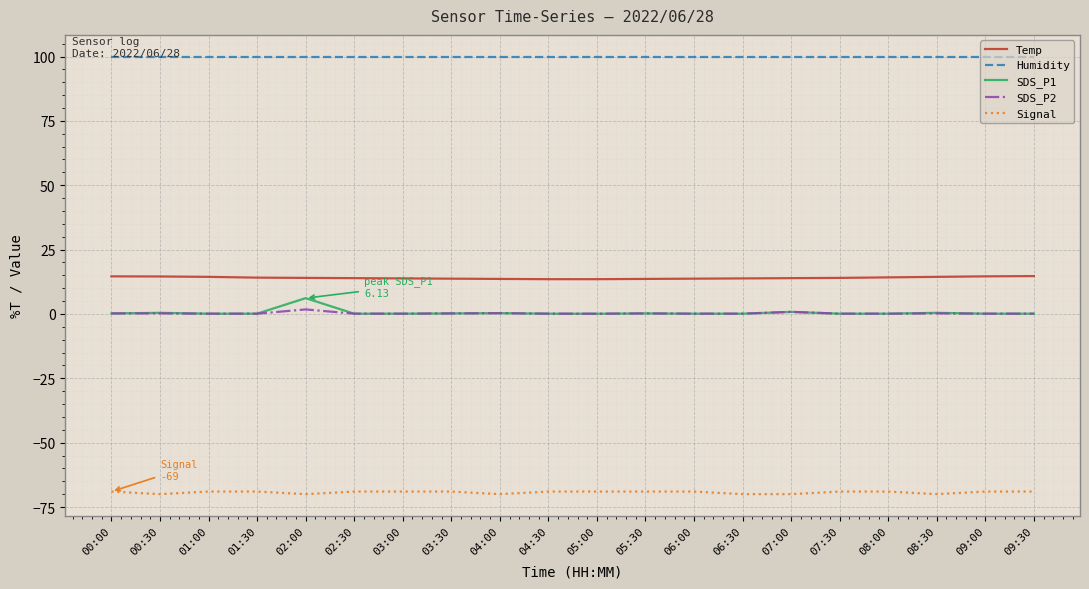

True or false: Humidity and SDS_P1 intersect in this chart.

False